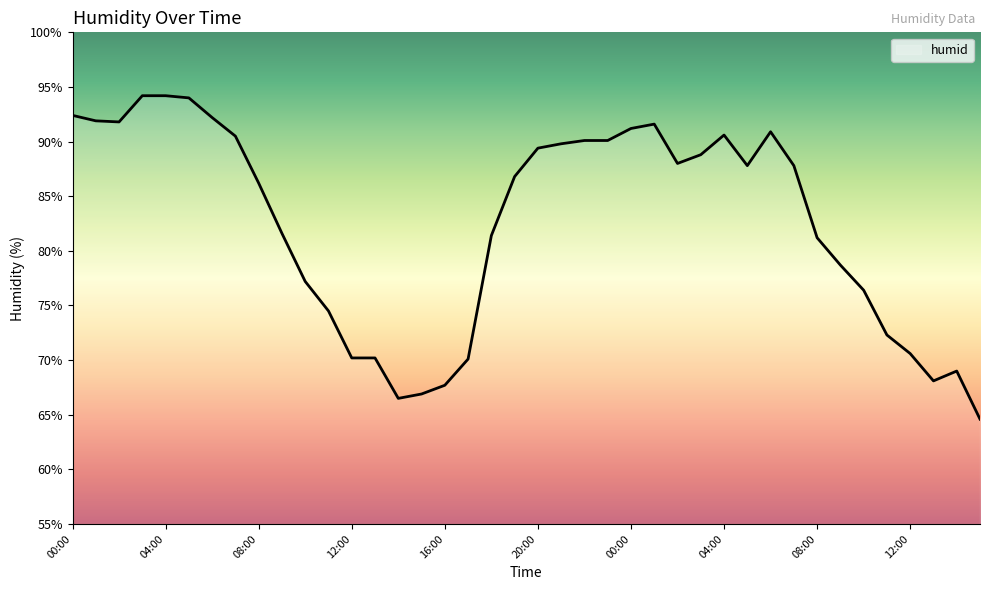

What is the difference between the maximum and minimum values?

29.6